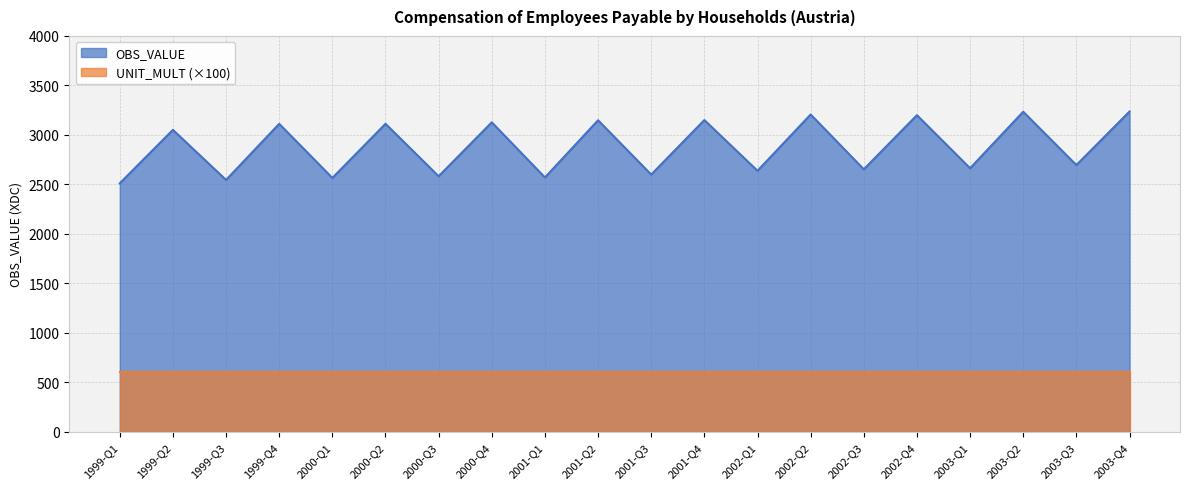

At which label is the value closest to 2873?

1999-Q2